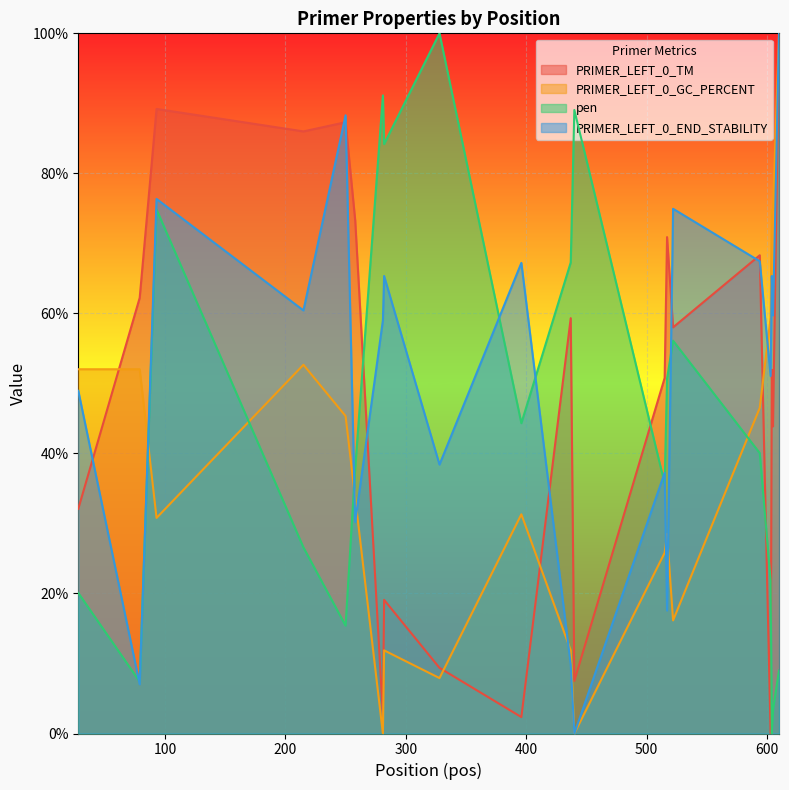

Where is the first local maximum for PRIMER_LEFT_0_GC_PERCENT?

215